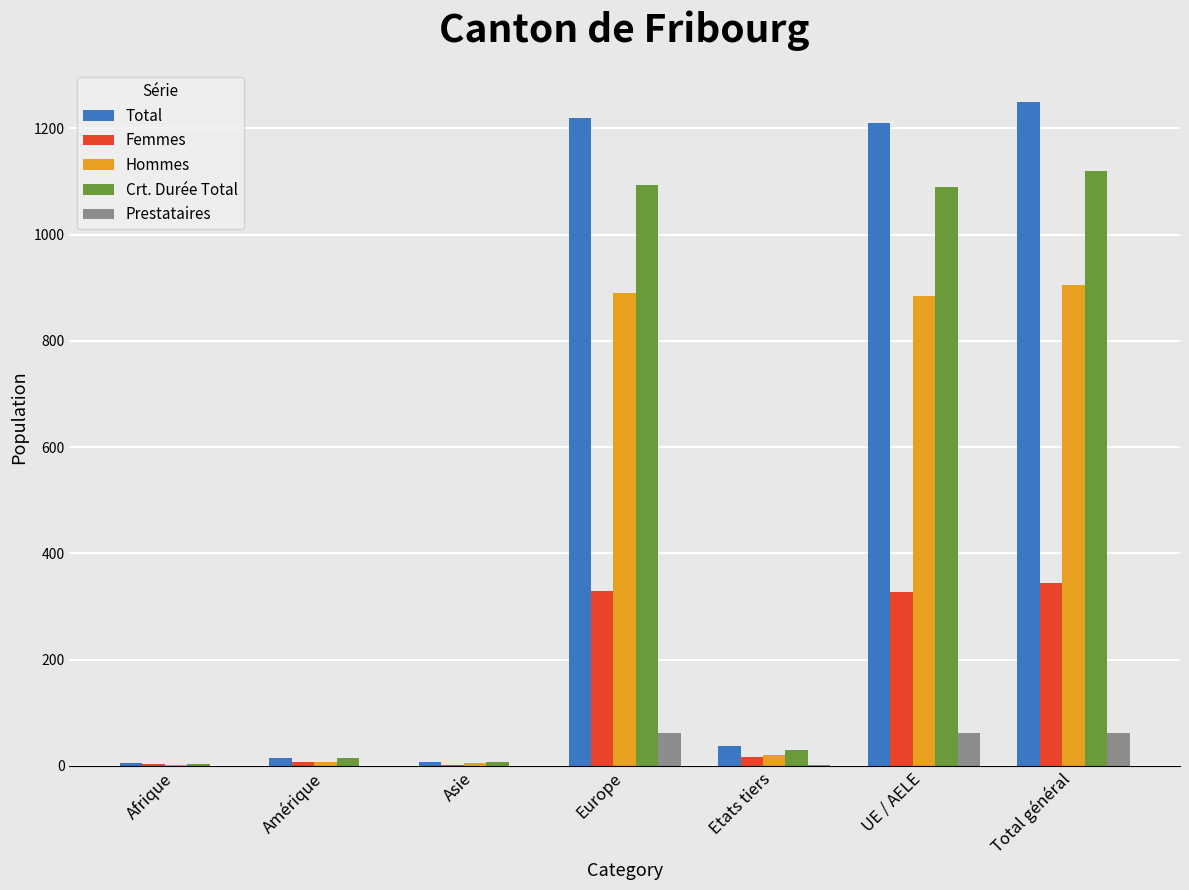

Which series has the largest total across all categories?

Total